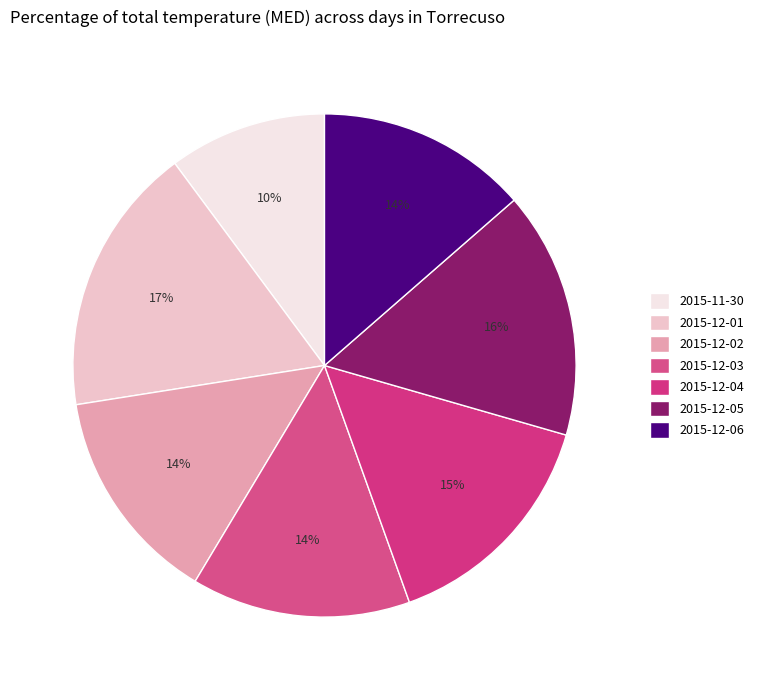

To the nearest percent, what portion does 2015-12-02 represent?

14%